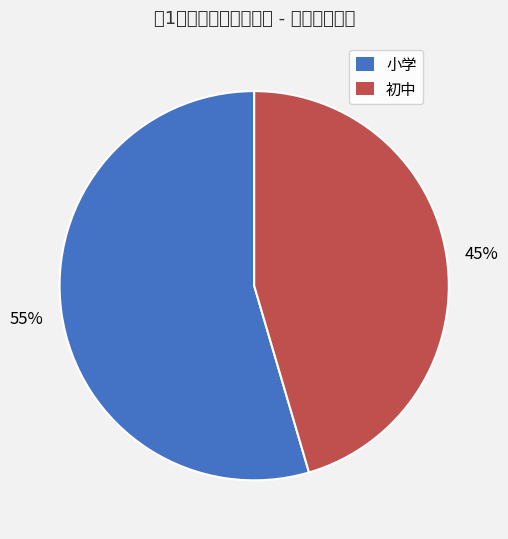

What is the ratio of the value at 小学 to the value at 初中?

1.2